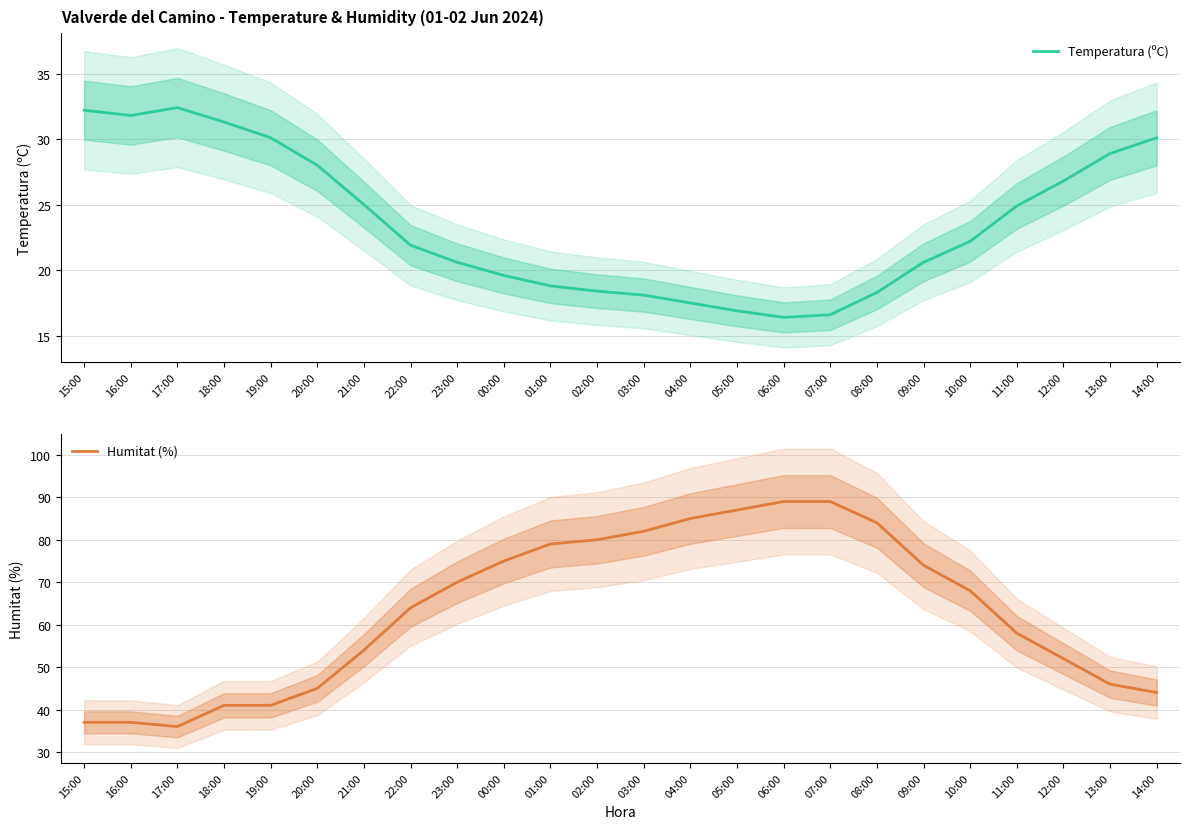

Which series has the largest range (max minus min)?

Humitat (%)